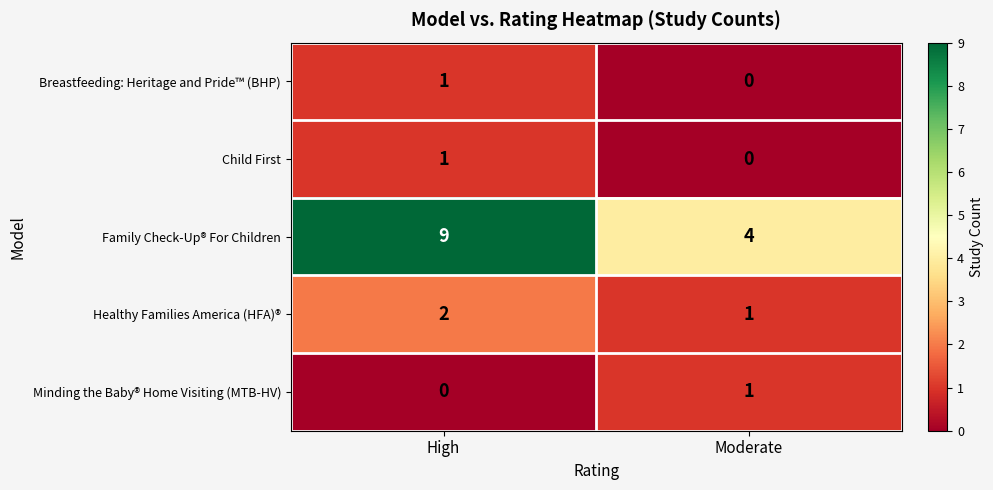

What is the total value across all series at High?

13